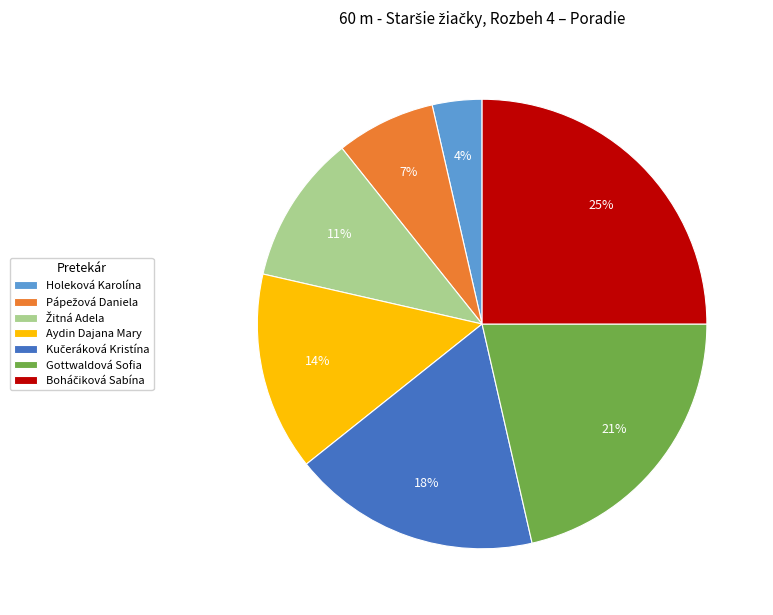

True or false: Aydin Dajana Mary accounts for 14% of the total.

True